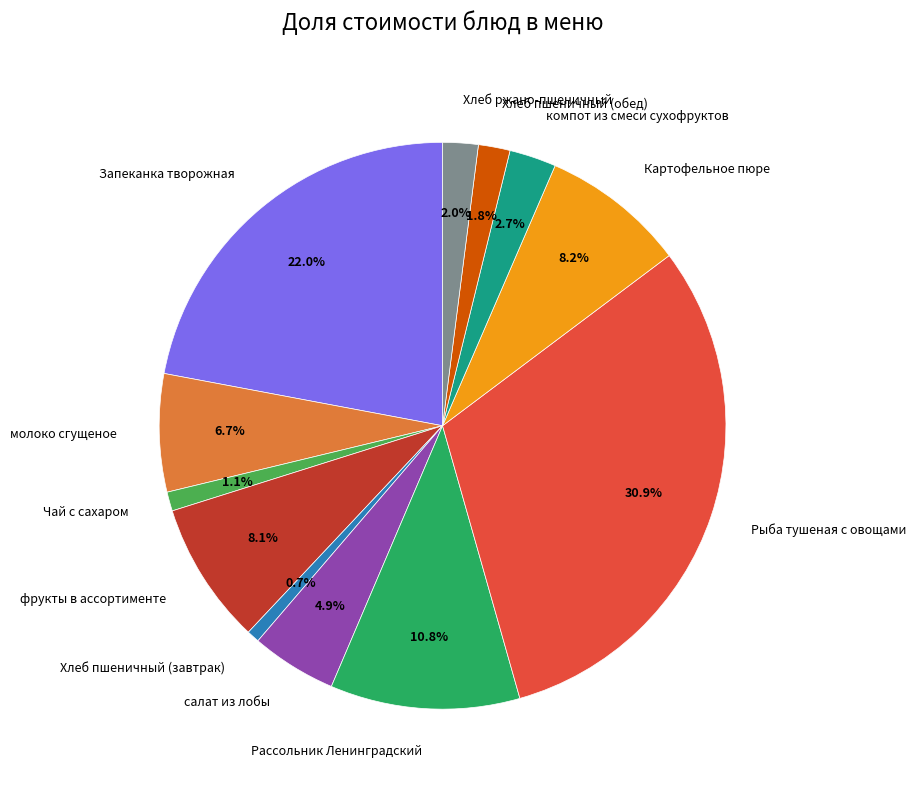

To the nearest percent, what is the combined percentage of салат из лобы and Рассольник Ленинградский?

16%